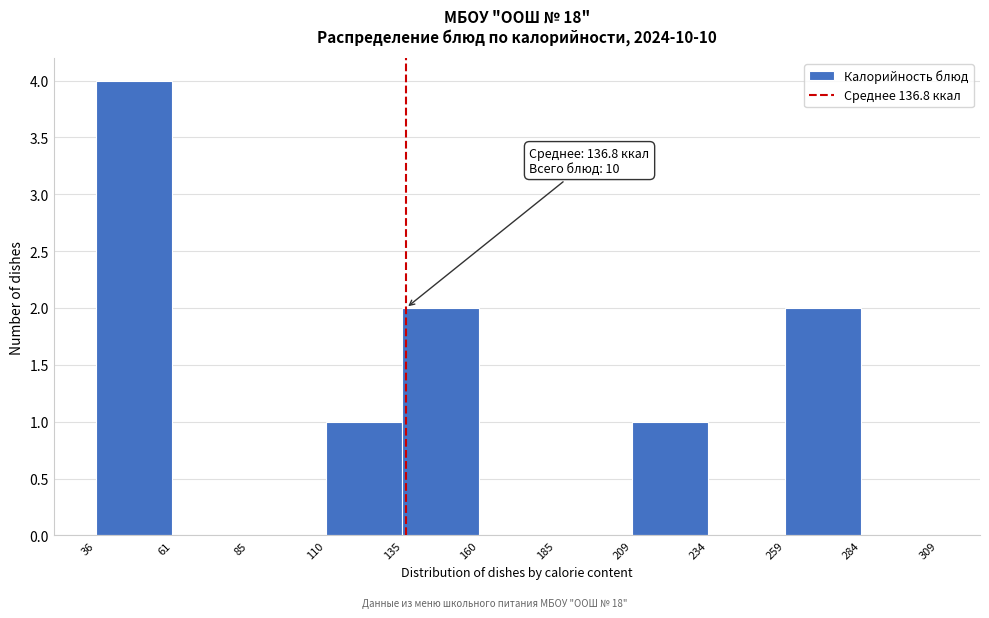

Which range on the x-axis has the tallest bar?

36 to 61